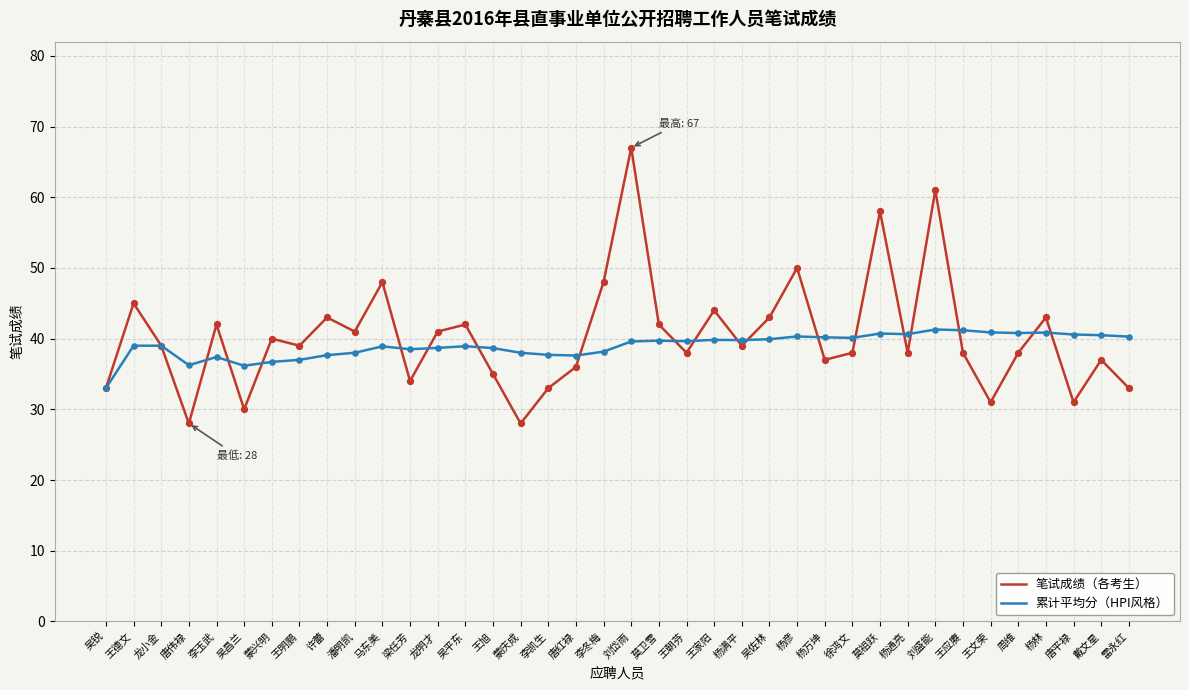

What are all the series names shown in the legend?

笔试成绩（各考生）, 累计平均分（HPI风格）